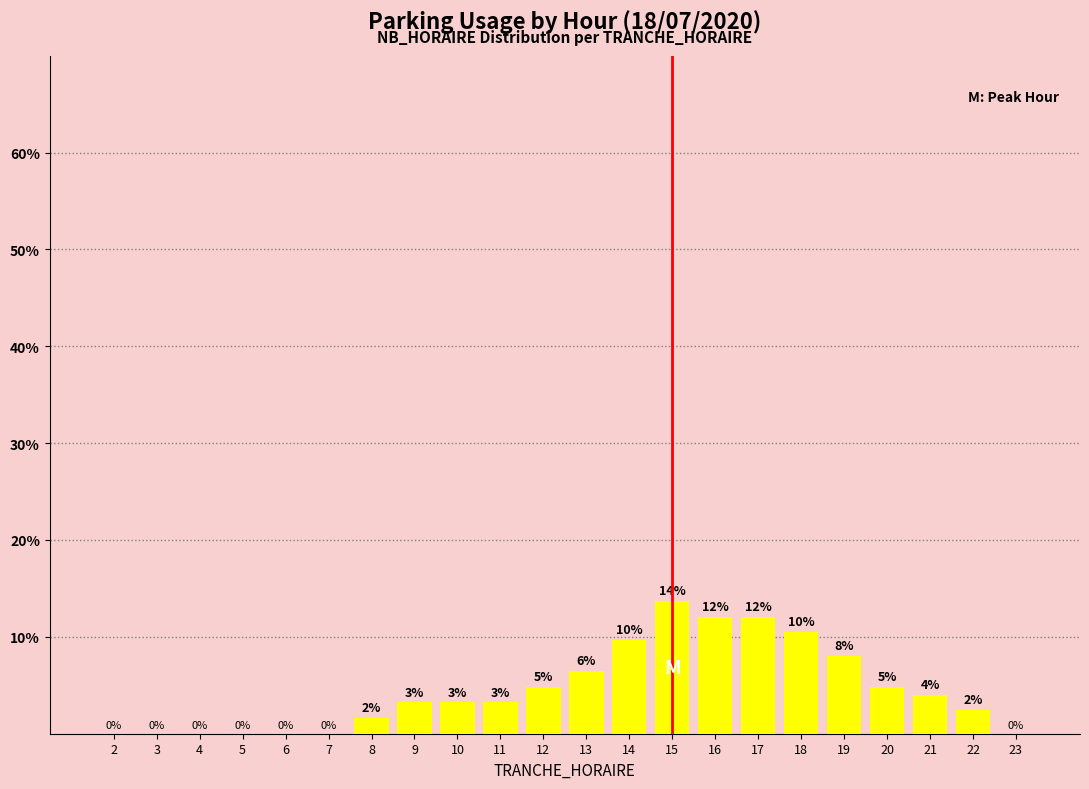

List the labels in order of value, smallest first.

2, 3, 4, 5, 6, 7, 23, 8, 22, 9, 10, 11, 21, 12, 20, 13, 19, 14, 18, 16, 17, 15